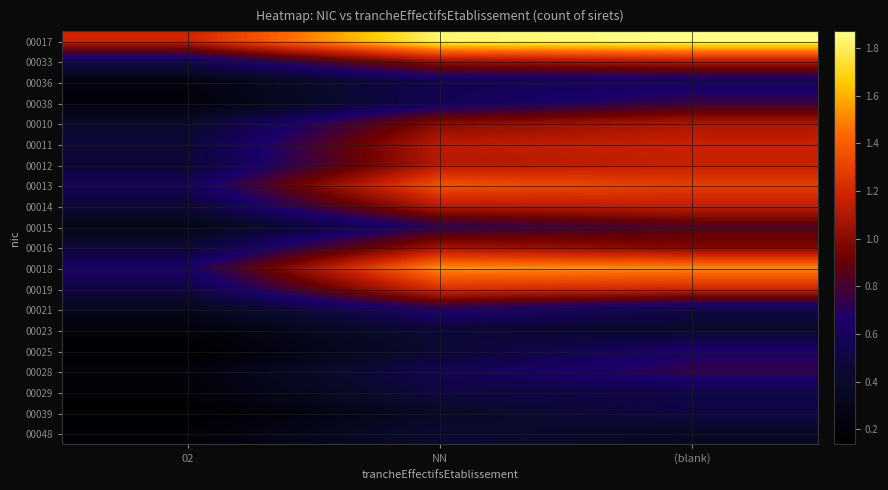

What is the difference between the highest and lowest values at NN?

1.5